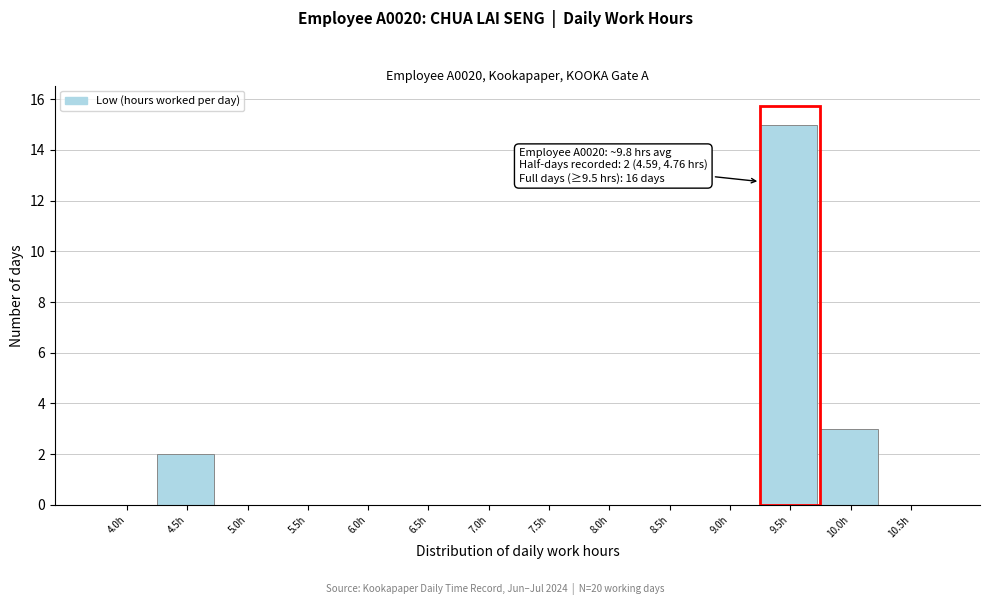

Reading right to left, what are all the values shown in this chart?

10.5h=0	10.0h=3	9.5h=15	9.0h=0	8.5h=0	8.0h=0	7.5h=0	7.0h=0	6.5h=0	6.0h=0	5.5h=0	5.0h=0	4.5h=2	4.0h=0